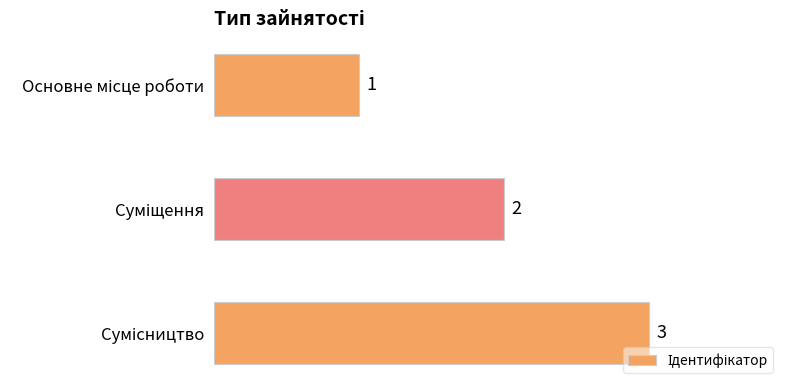

What is the value of the 1st bar from the top?

1